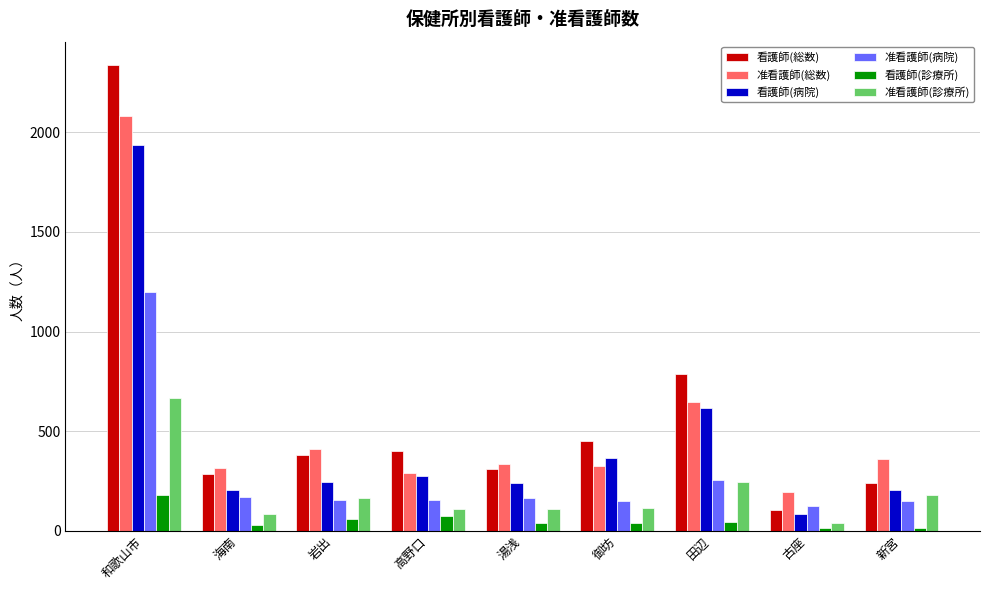

Between 高野口 and 田辺, which series saw the biggest shift?

看護師(総数)